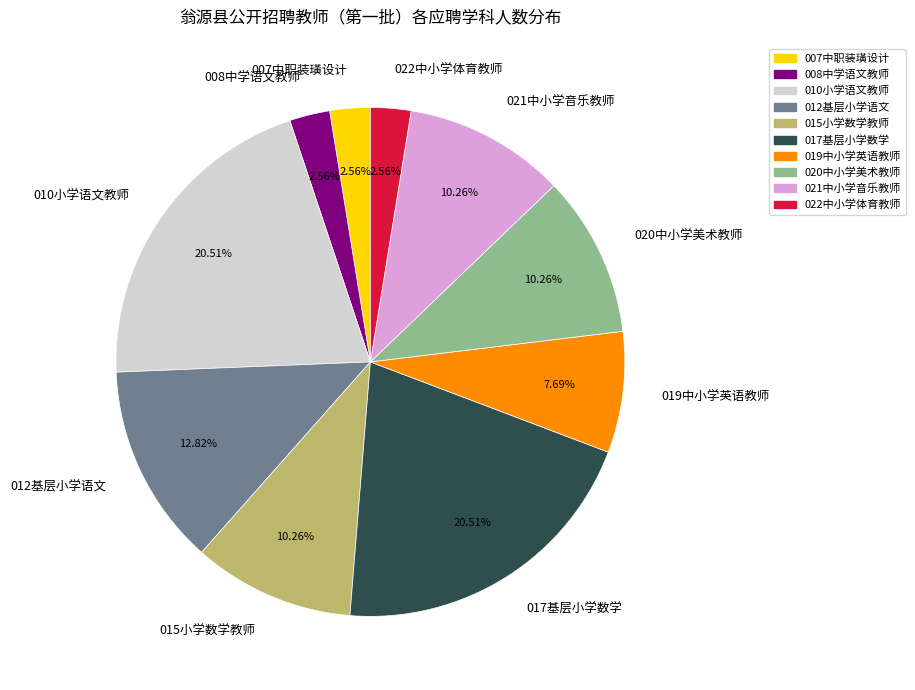

Does 010小学语文教师 represent more than half of the total?

No